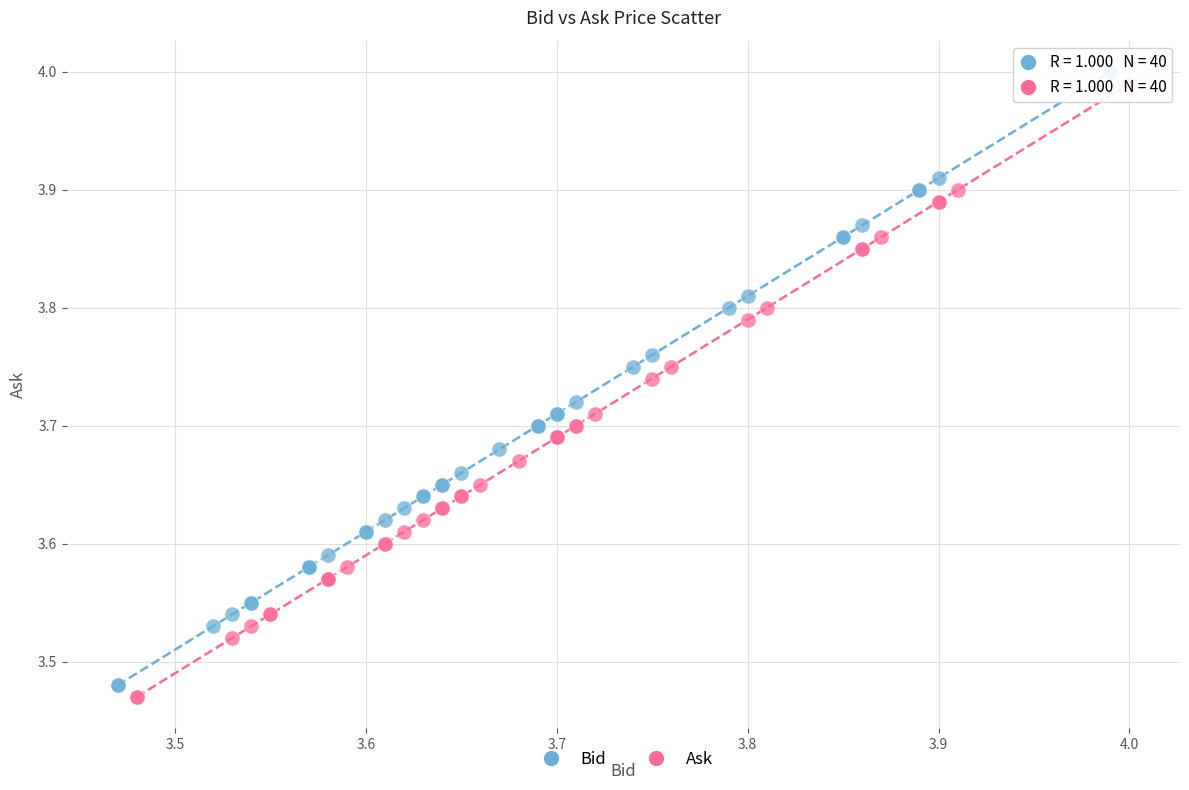

What are all the series names shown in the legend?

Bid, Ask